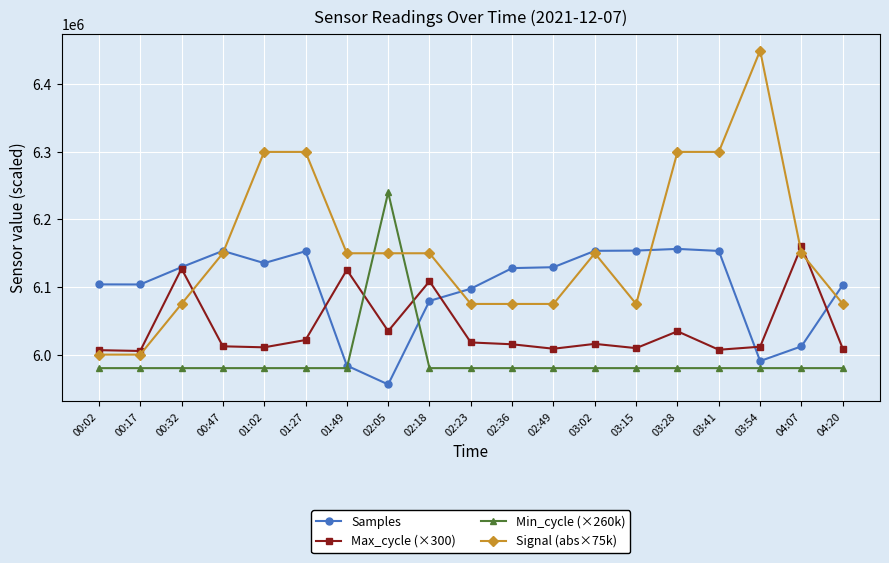

True or false: Samples has more than 2 interior local peaks.

True